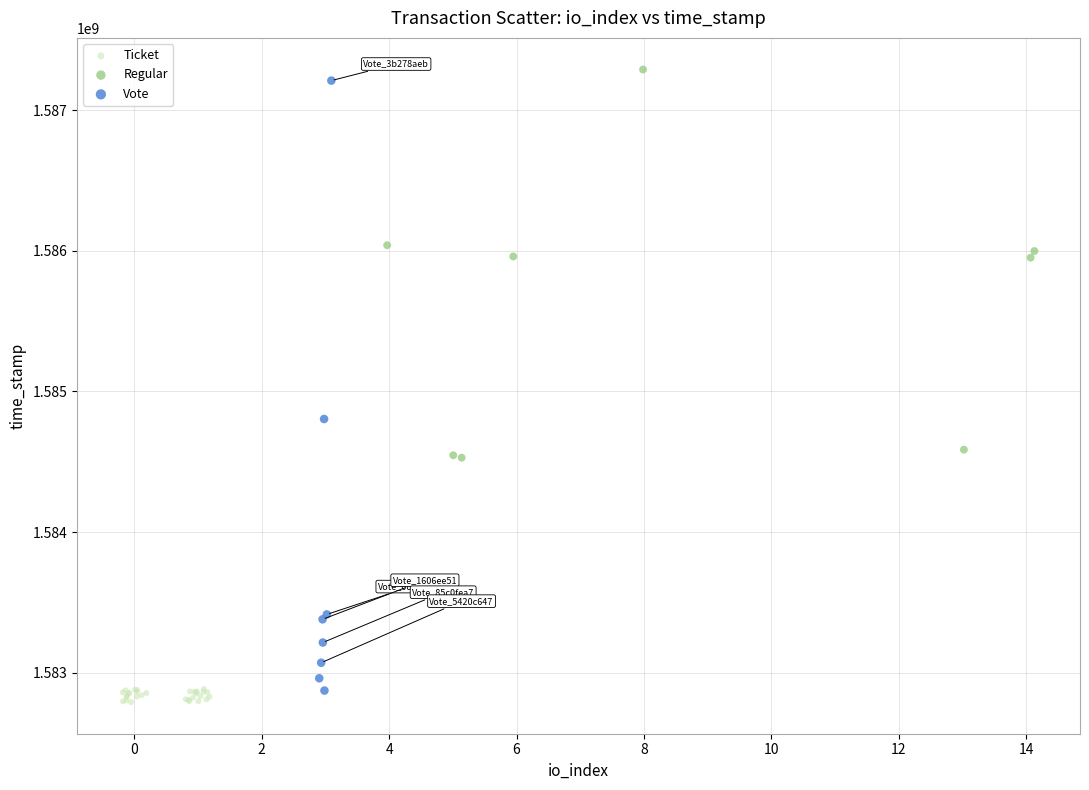

Which series has the largest Y range (max minus min)?

Vote